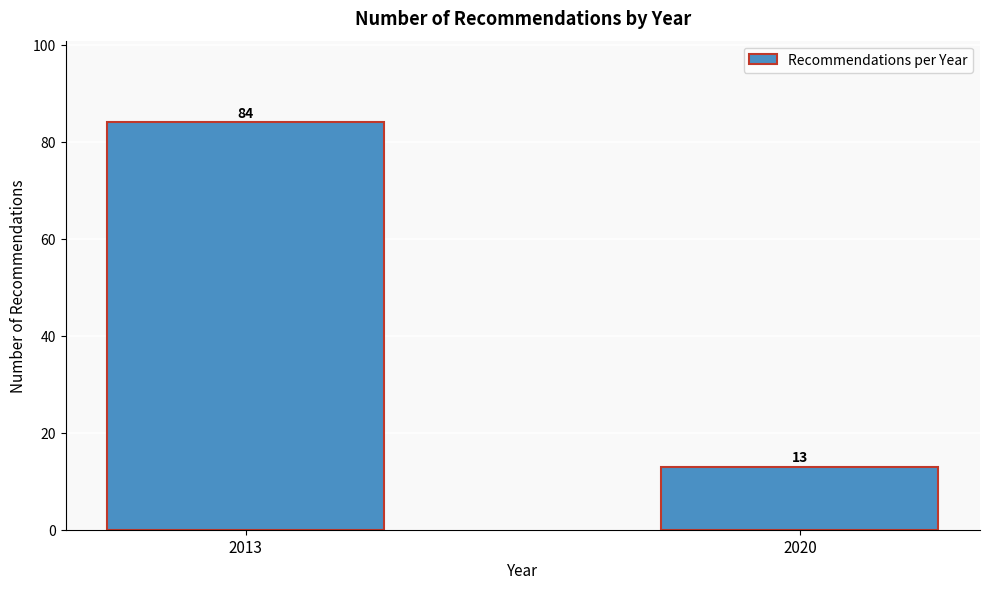

Reading left to right, list all the values displayed in this chart.

84	13